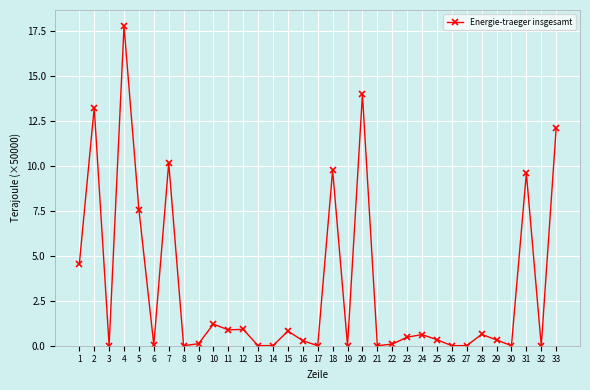

The chart shows a value of 0.0 at 30. True or false?

True